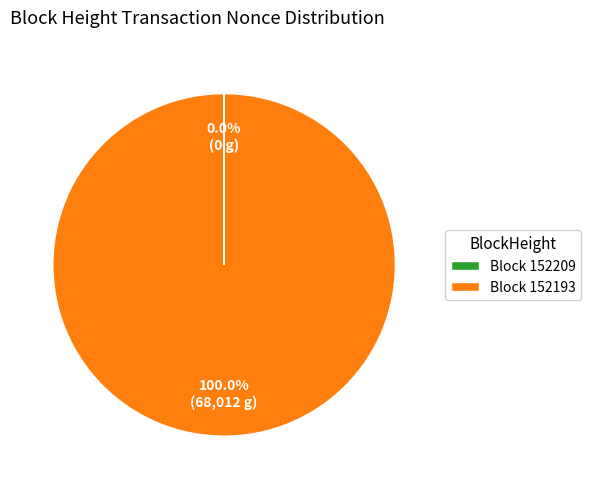

Is there a majority slice in this chart?

Yes